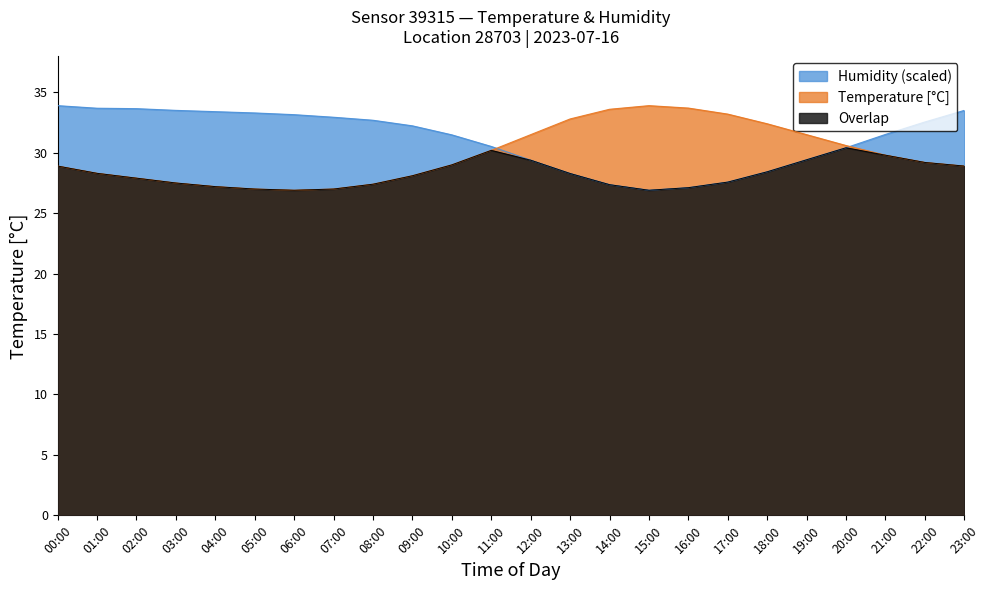

Which has a higher value, 00:00 or 15:00?

15:00